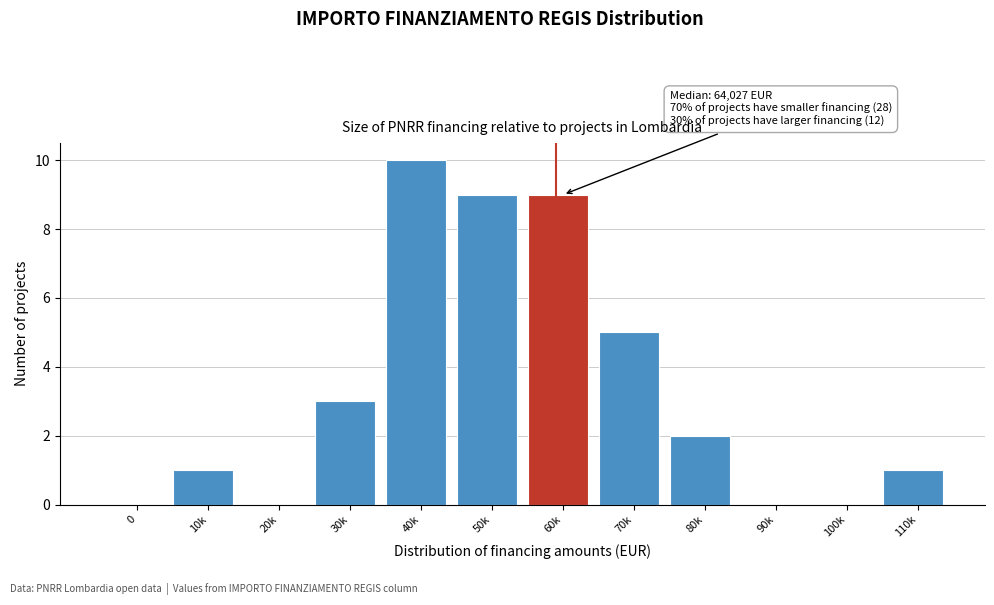

Reading left to right, transcribe all the data shown in this chart.

0=0	10k=1	20k=0	30k=3	40k=10	50k=9	60k=9	70k=5	80k=2	90k=0	100k=0	110k=1